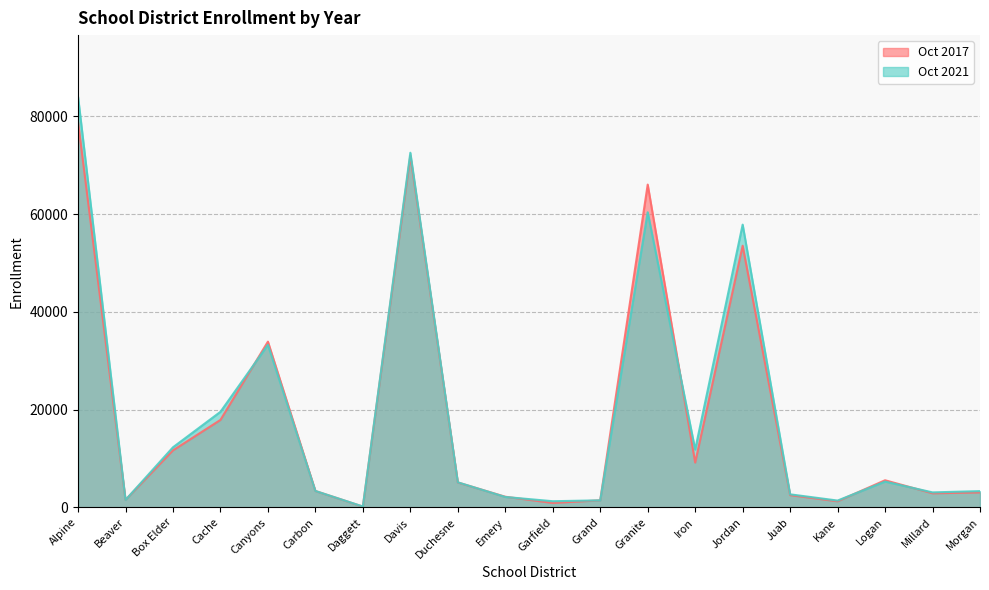

Read the Oct 2021 value at Carbon.

3362